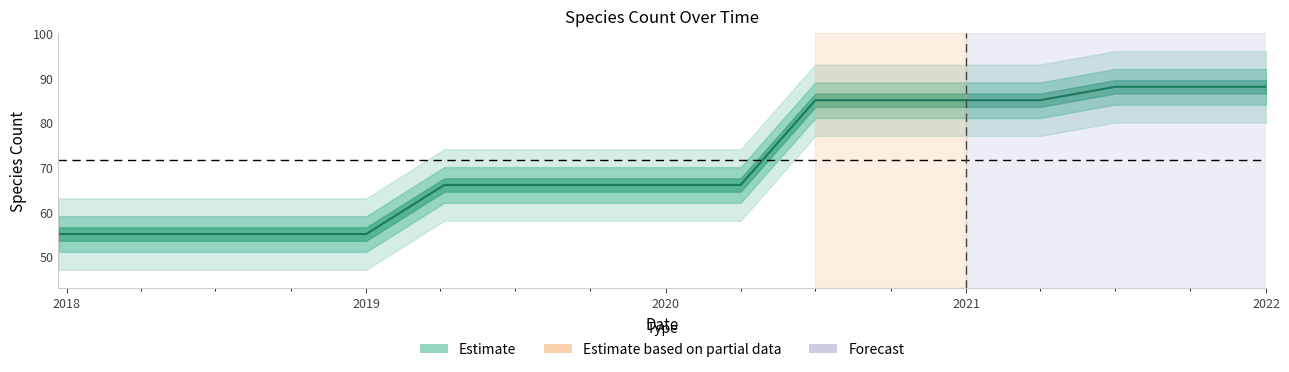

The chart shows a value of 66 at 2019-07-01. True or false?

True